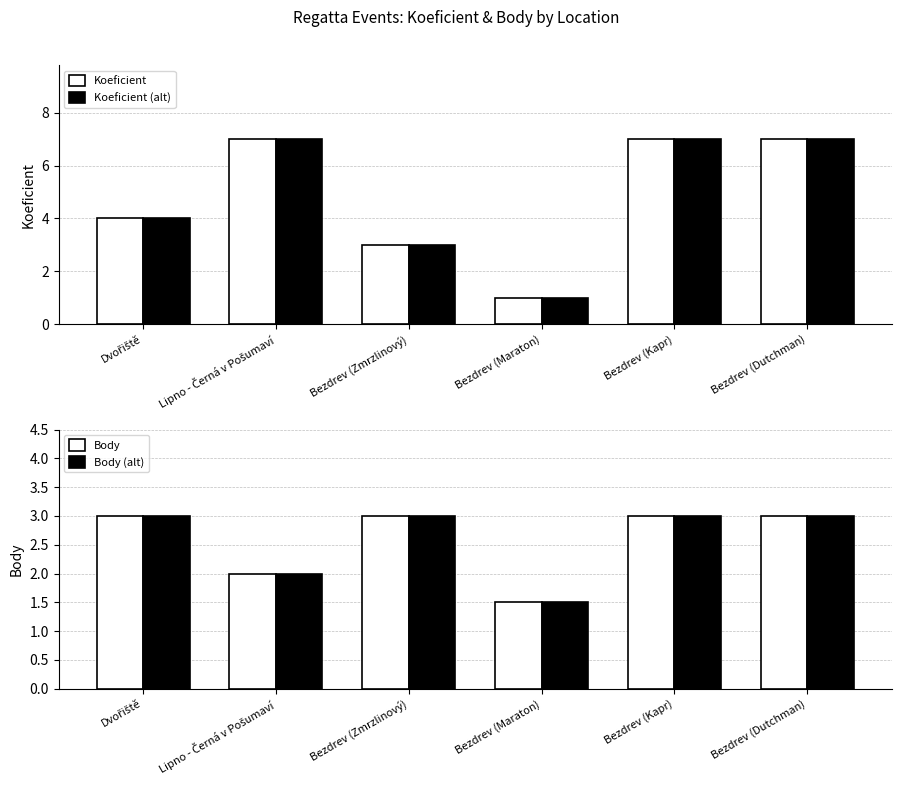

Which series has the largest range (max minus min)?

Koeficient